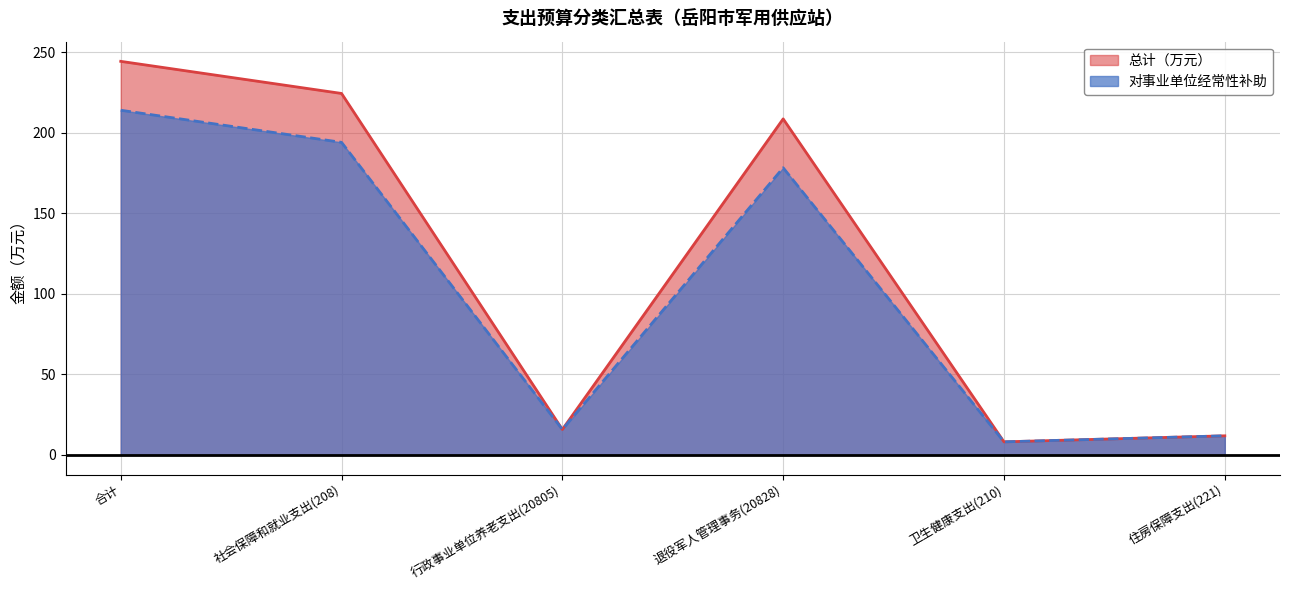

In 总计（万元）, how many points are lower than both neighbors (excluding endpoints)?

2